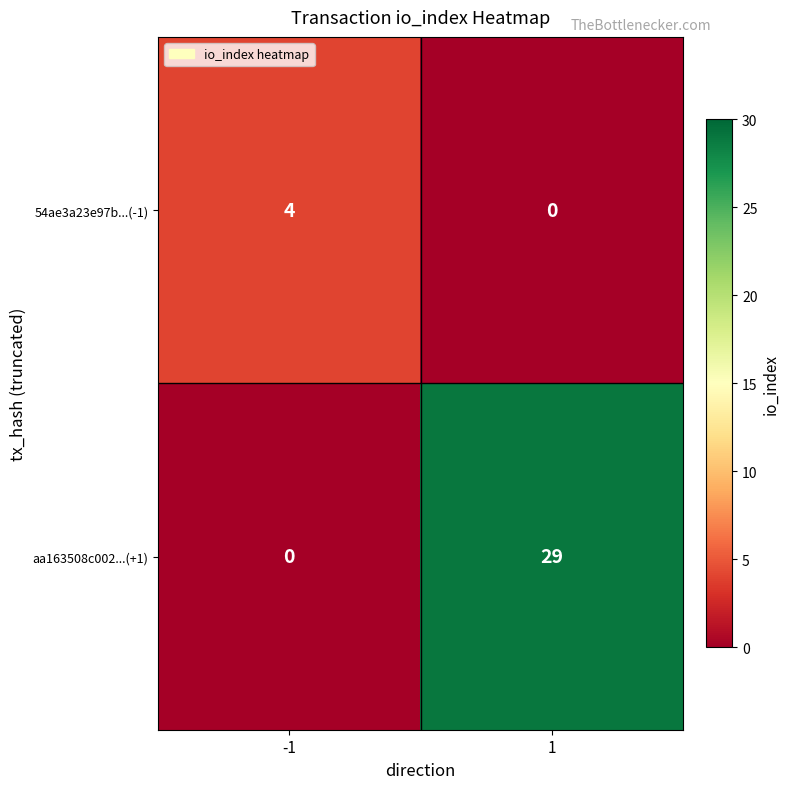

List the series in order of their peak value, highest first.

aa163508c002...(+1), 54ae3a23e97b...(-1)